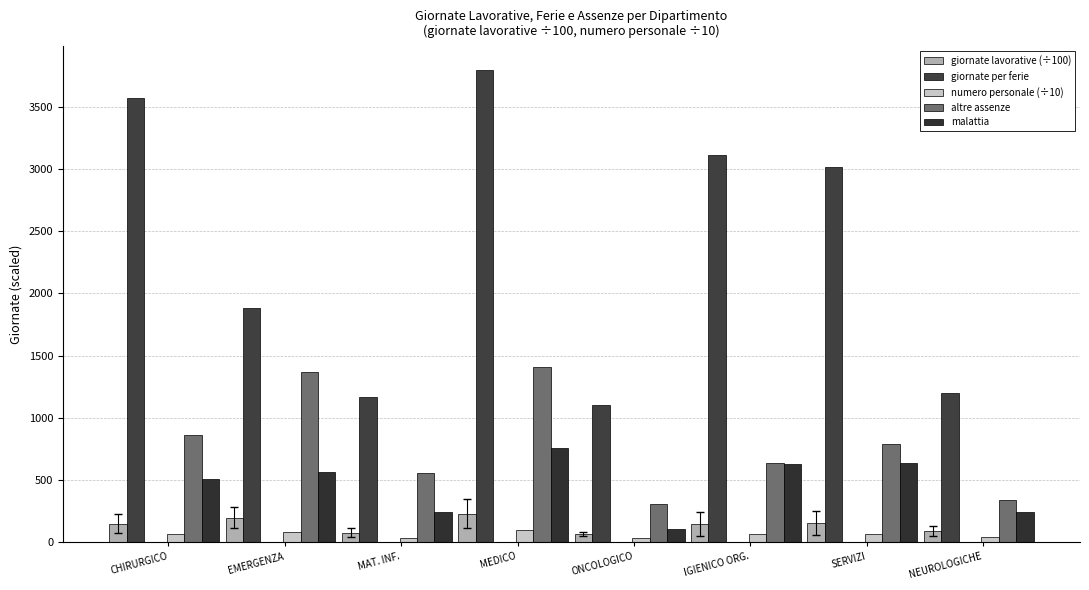

Rank the series at EMERGENZA from lowest to highest value.

numero personale (÷10), giornate lavorative (÷100), malattia, altre assenze, giornate per ferie